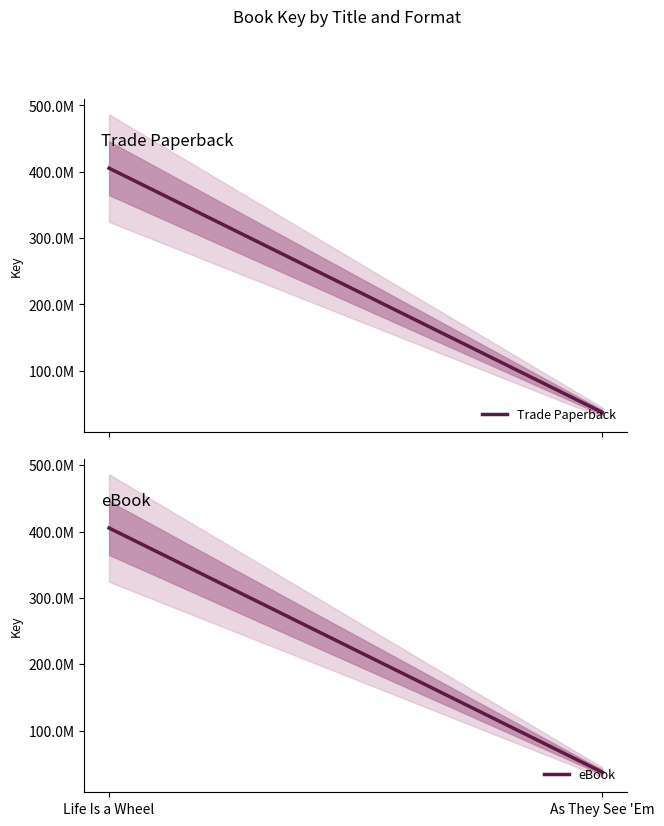

Is the value of Trade Paperback at As They See 'Em greater than the value of eBook at As They See 'Em?

No